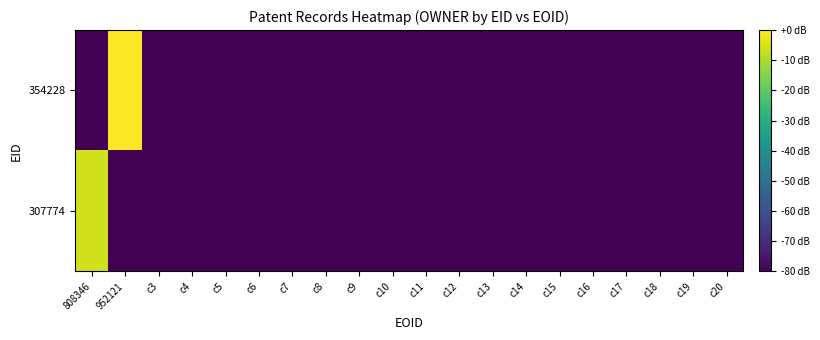

At which category is the sum across all series the highest?

952121